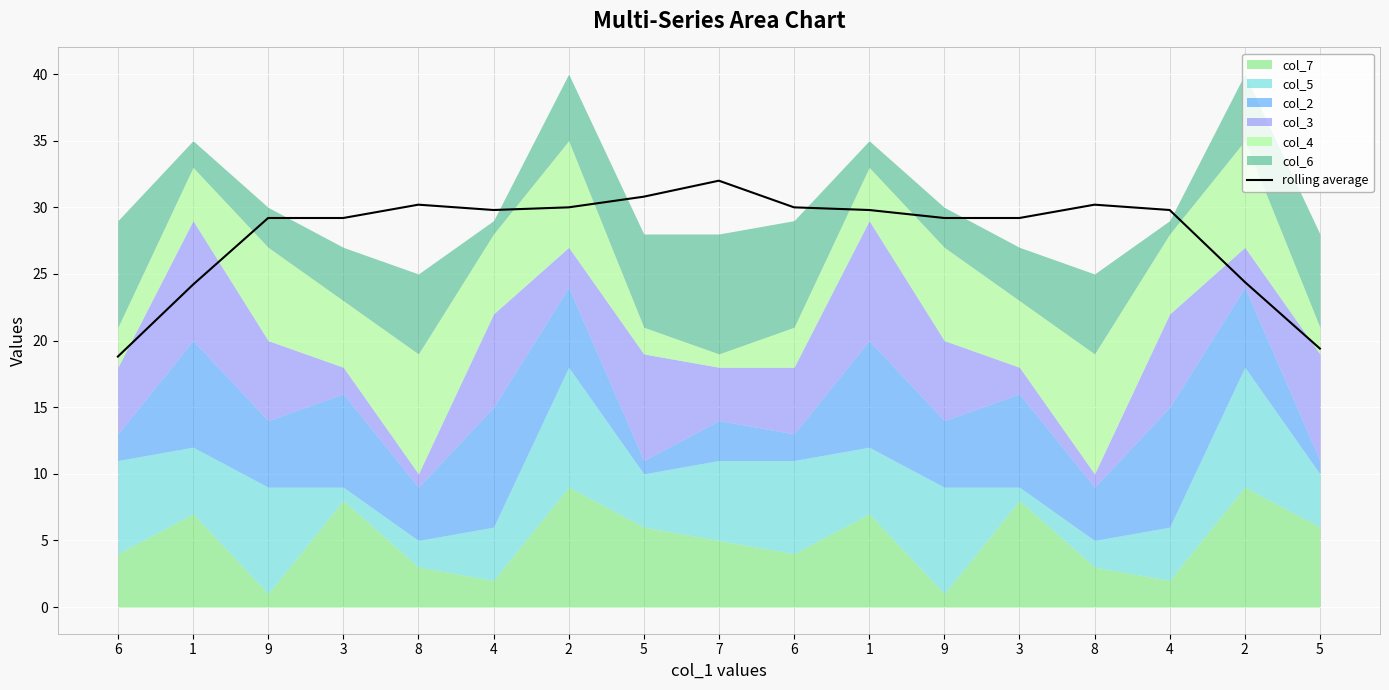

Read the value at 5.

30.8